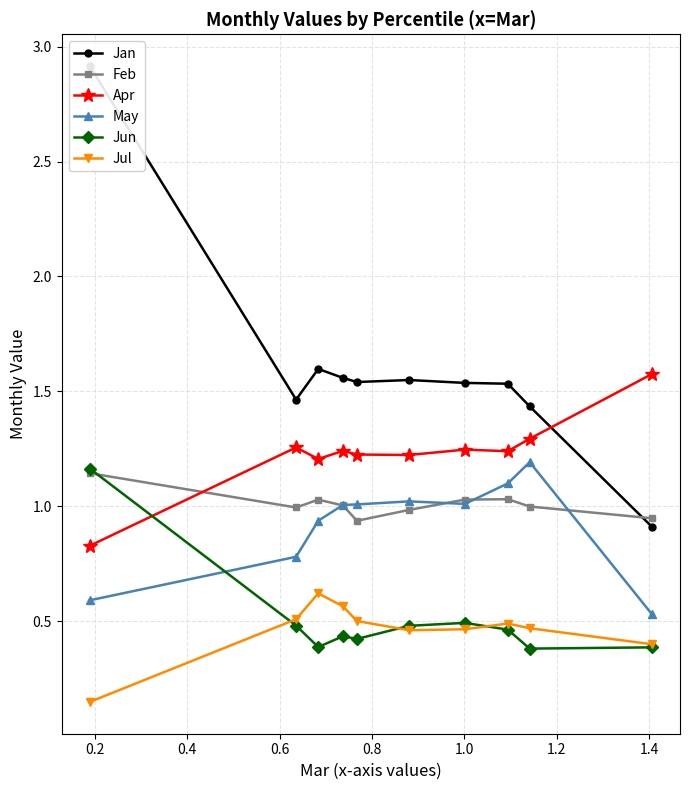

In May, how many points are higher than both neighbors (excluding endpoints)?

2